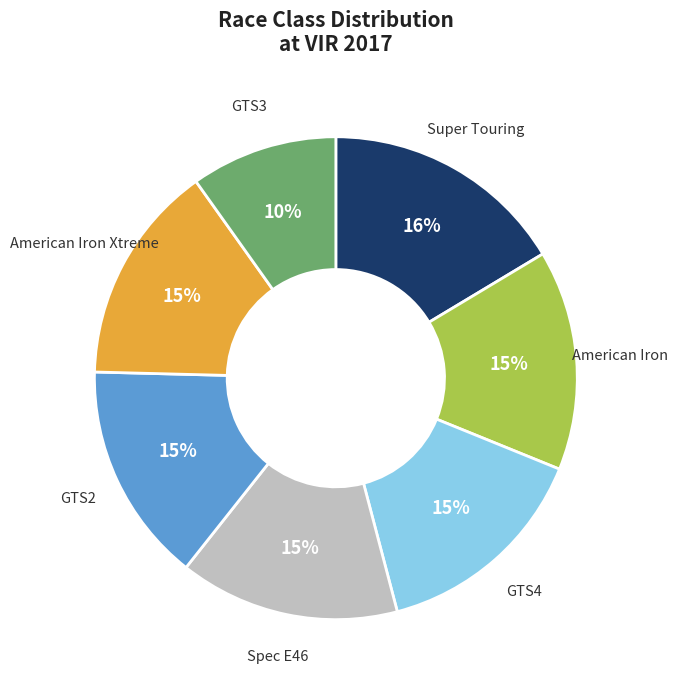

Is there any slice that represents more than half of the pie?

No